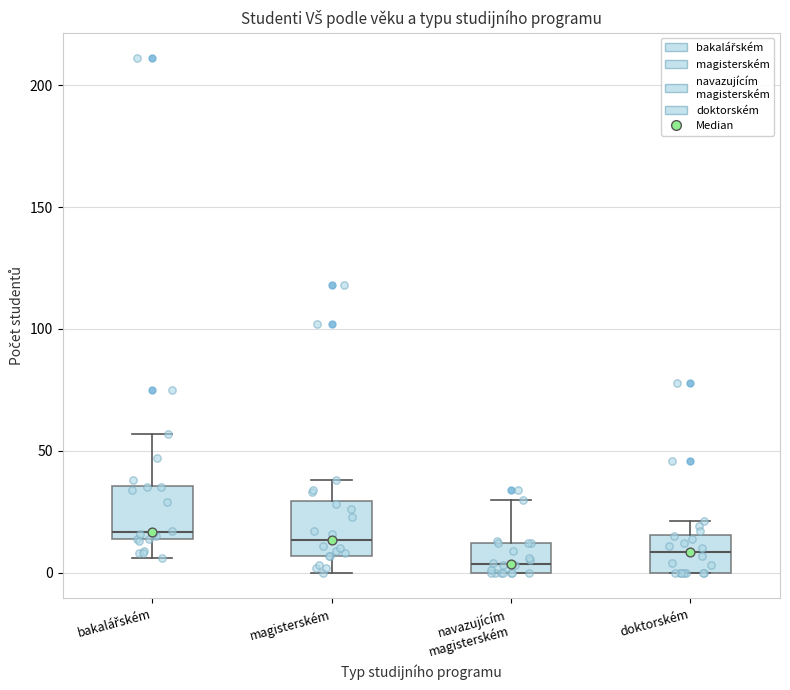

Where is the lower edge of the box for doktorském on the y-axis? The values are not printed on the chart, so give them approximately, as read against the axis.

0